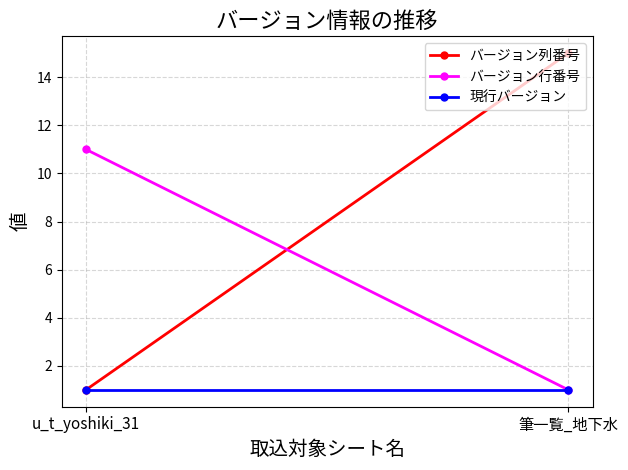

What is the label of the 1st point from the left?

u_t_yoshiki_31